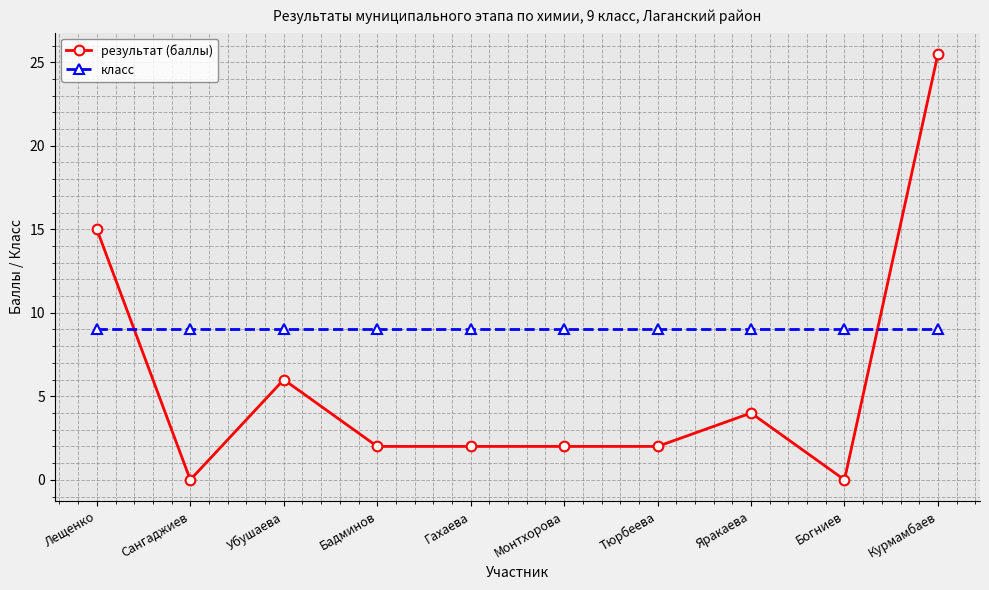

How many categories are shown in the chart?

10